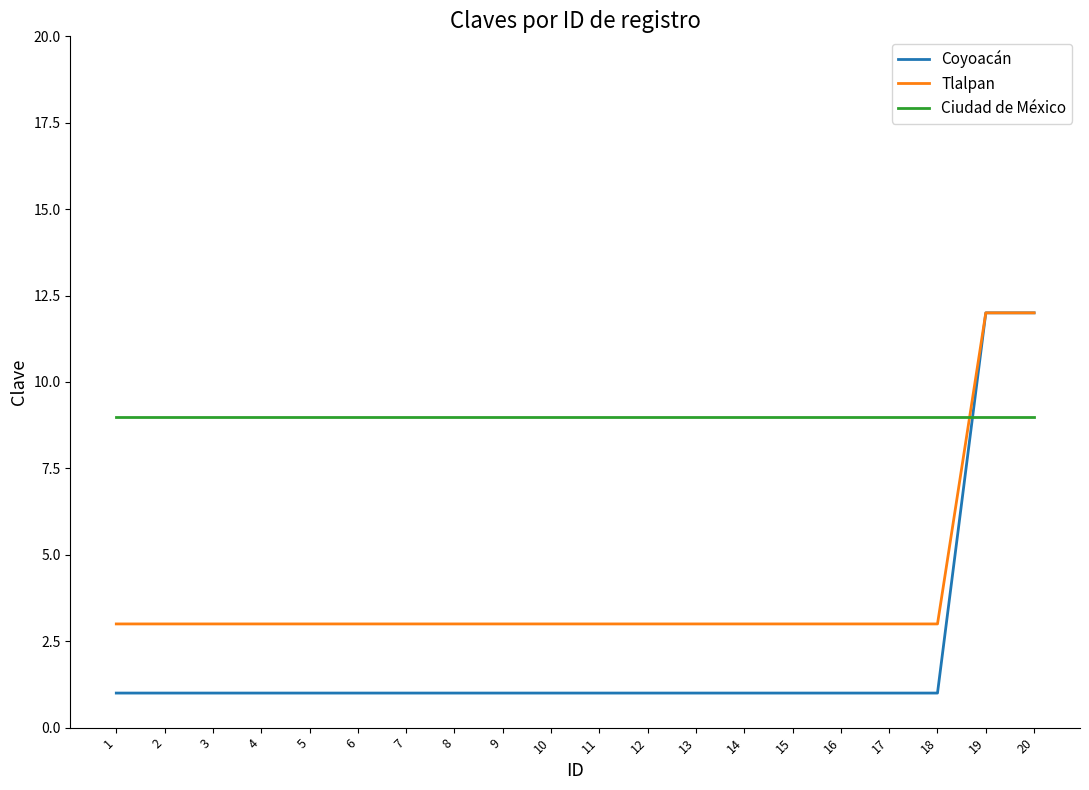

The Ciudad de México series shows 9 at 10. True or false?

True